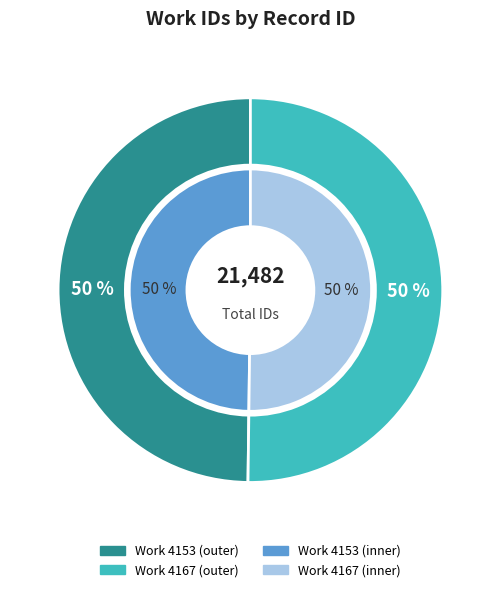

To the nearest percent, what is the average slice percentage?

50%